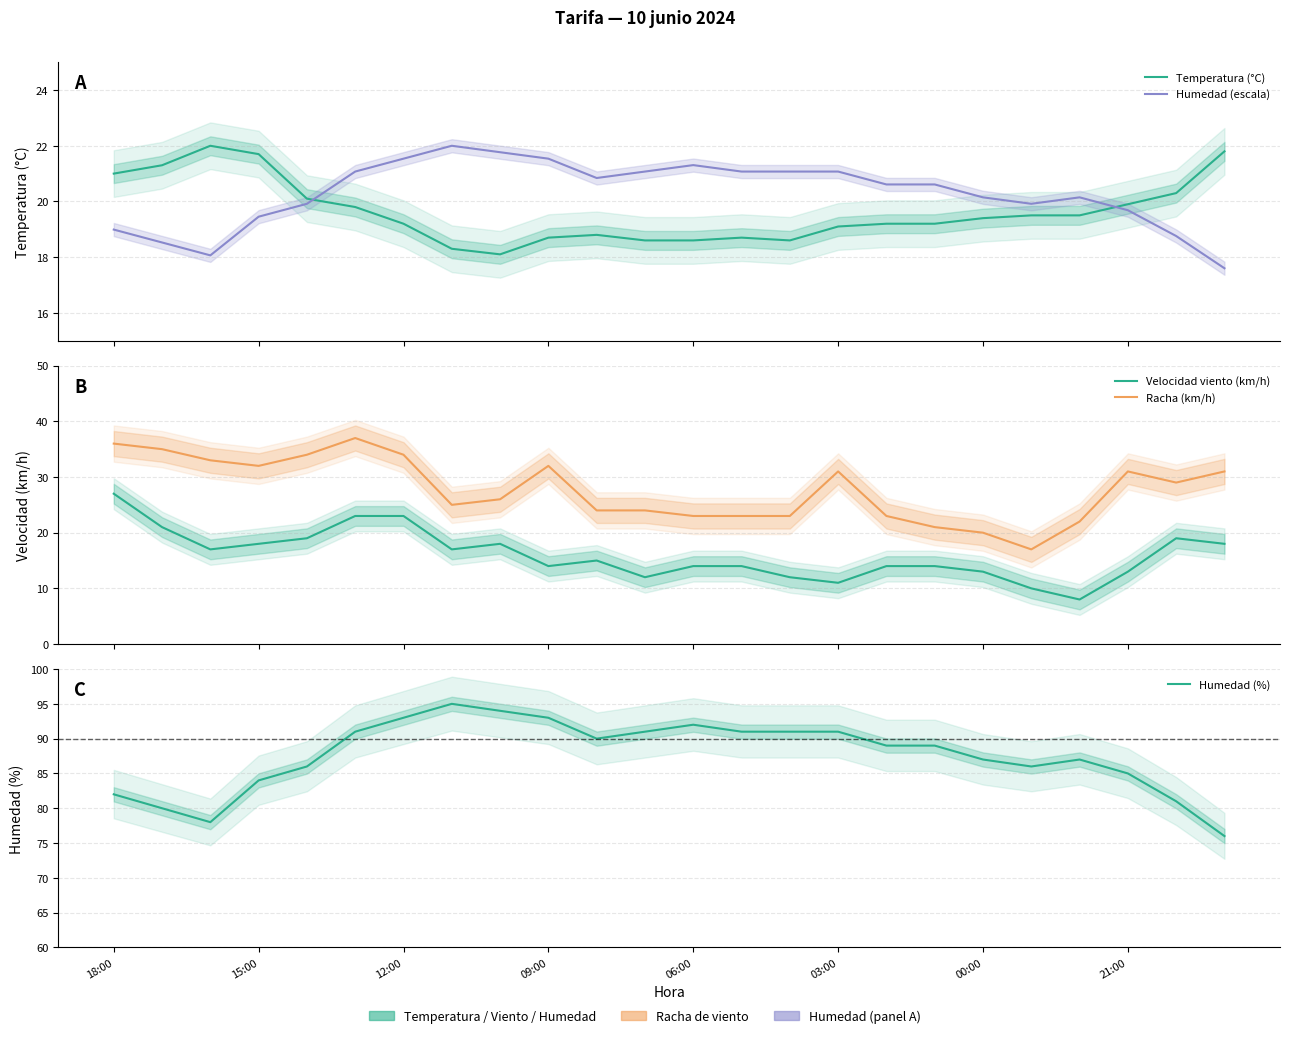

What is the label of the 5th point from the left?

06:00